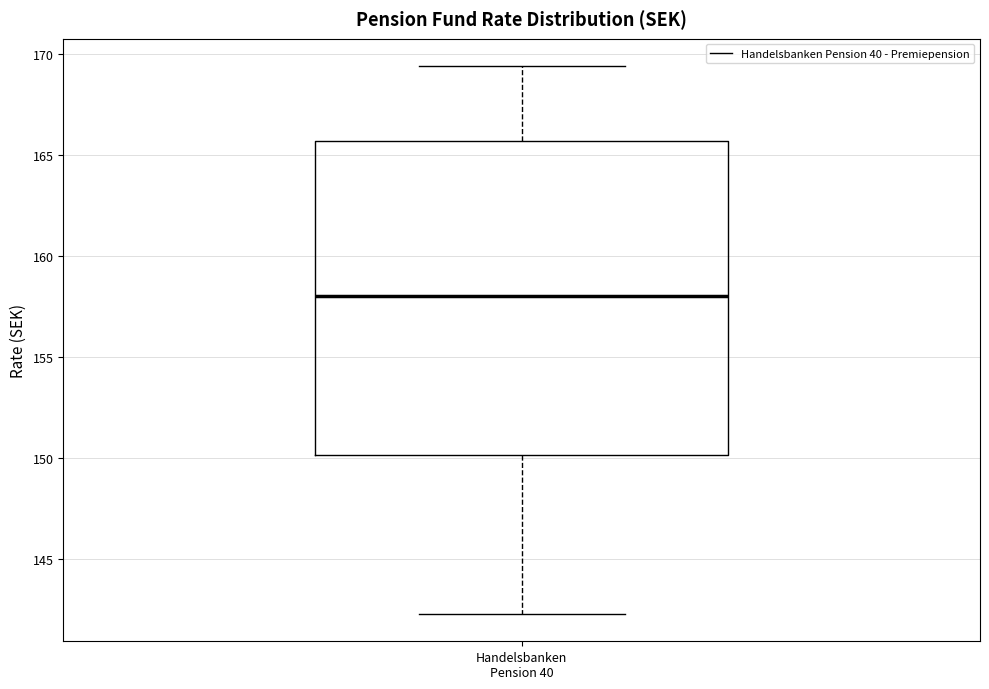

Where does the upper whisker of the box for Handelsbanken Pension 40 end on the y-axis? The values are not printed on the chart, so give them approximately, as read against the axis.

169.5